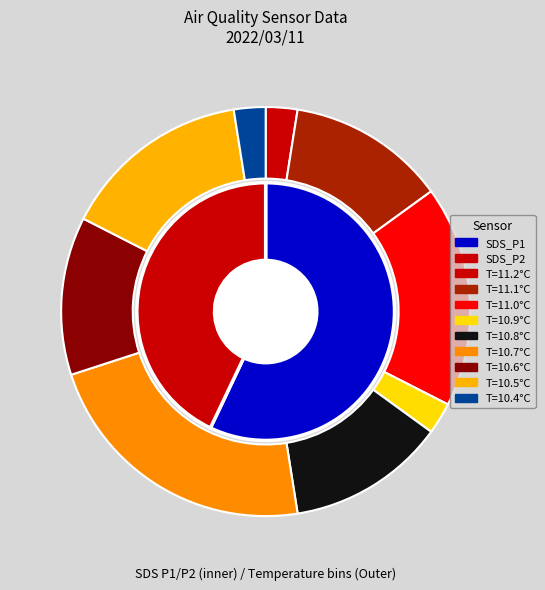

To the nearest percent, what portion does 25 represent?

2%